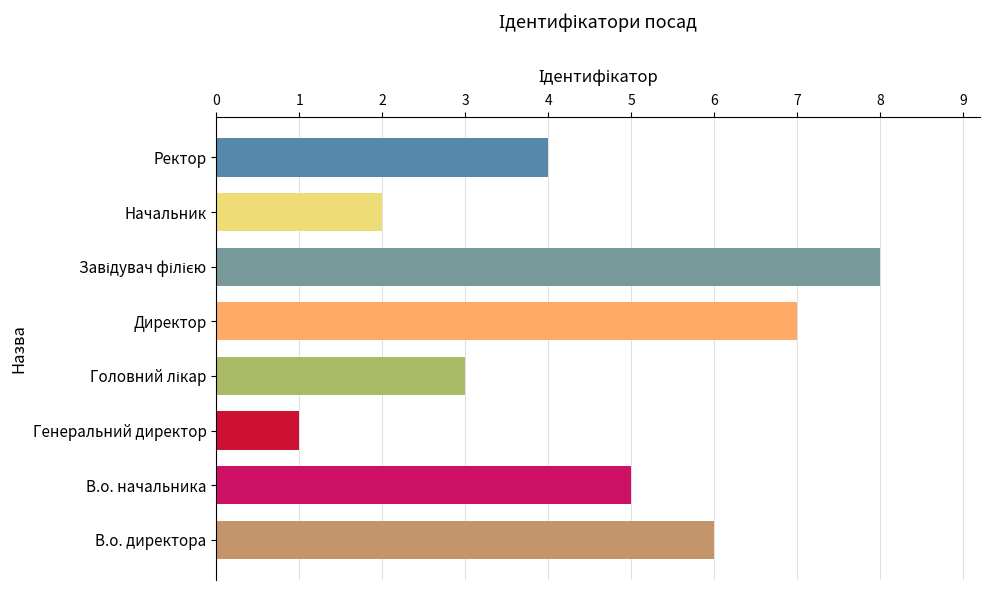

What is the difference between the maximum and minimum values?

7